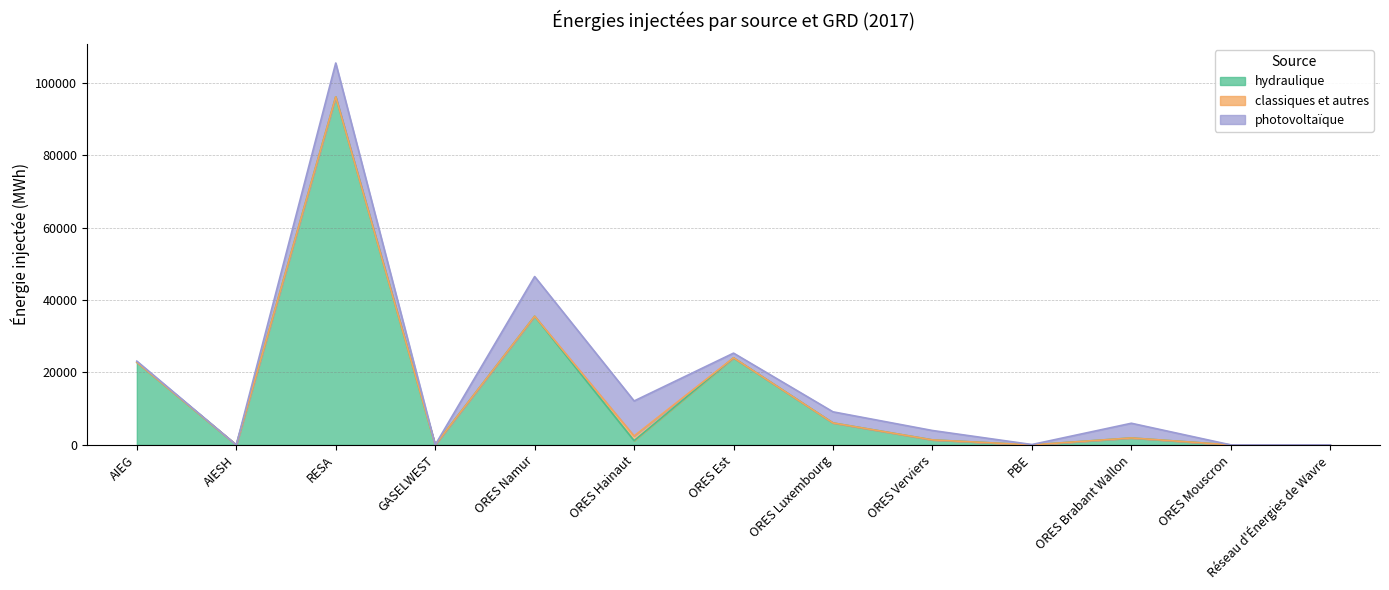

Reading left to right, transcribe all the data shown in this chart.

hydraulique: AIEG=22814	AIESH=0	RESA=96149	GASELWEST=0	ORES Namur=35543	ORES Hainaut=1157	ORES Est=24033	ORES Luxembourg=6060	ORES Verviers=1375	PBE=0	ORES Brabant Wallon=1916	ORES Mouscron=0	Réseau d'Énergies de Wavre=0
classiques et autres: AIEG=0	AIESH=0	RESA=0	GASELWEST=0	ORES Namur=0	ORES Hainaut=1298	ORES Est=15	ORES Luxembourg=0	ORES Verviers=0	PBE=0	ORES Brabant Wallon=0	ORES Mouscron=0	Réseau d'Énergies de Wavre=0
photovoltaïque: AIEG=320	AIESH=0	RESA=9330	GASELWEST=0	ORES Namur=10950	ORES Hainaut=9675	ORES Est=1298	ORES Luxembourg=3068	ORES Verviers=2596	PBE=97	ORES Brabant Wallon=4058	ORES Mouscron=0	Réseau d'Énergies de Wavre=0